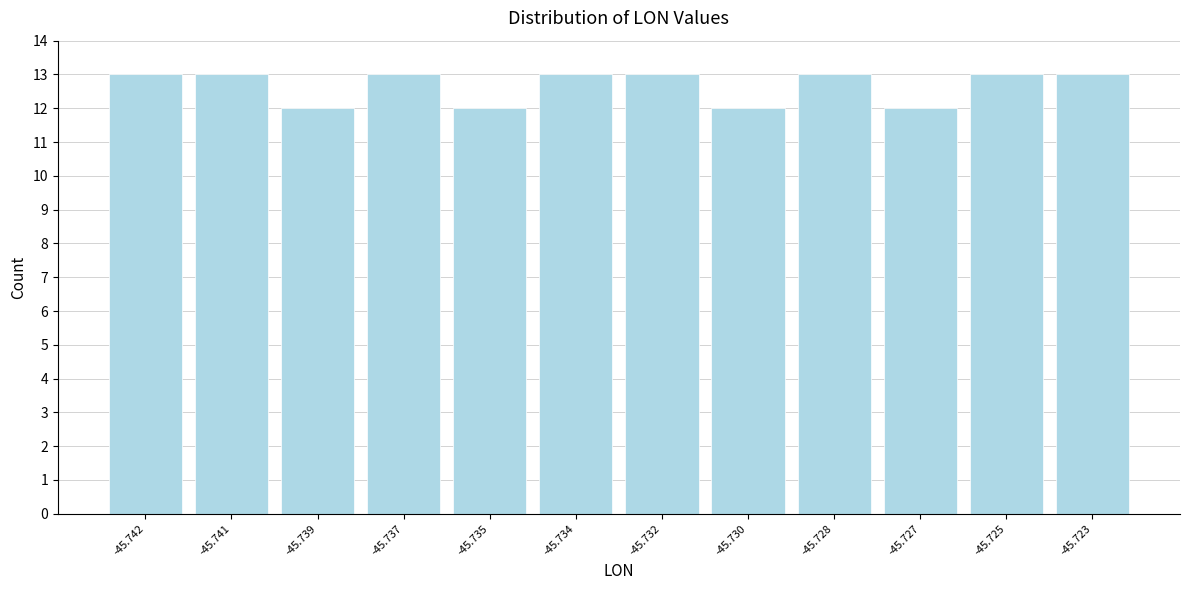

Reading left to right, extract all data points from this chart.

-45.742=13	-45.741=13	-45.739=12	-45.737=13	-45.735=12	-45.734=13	-45.732=13	-45.730=12	-45.728=13	-45.727=12	-45.725=13	-45.723=13